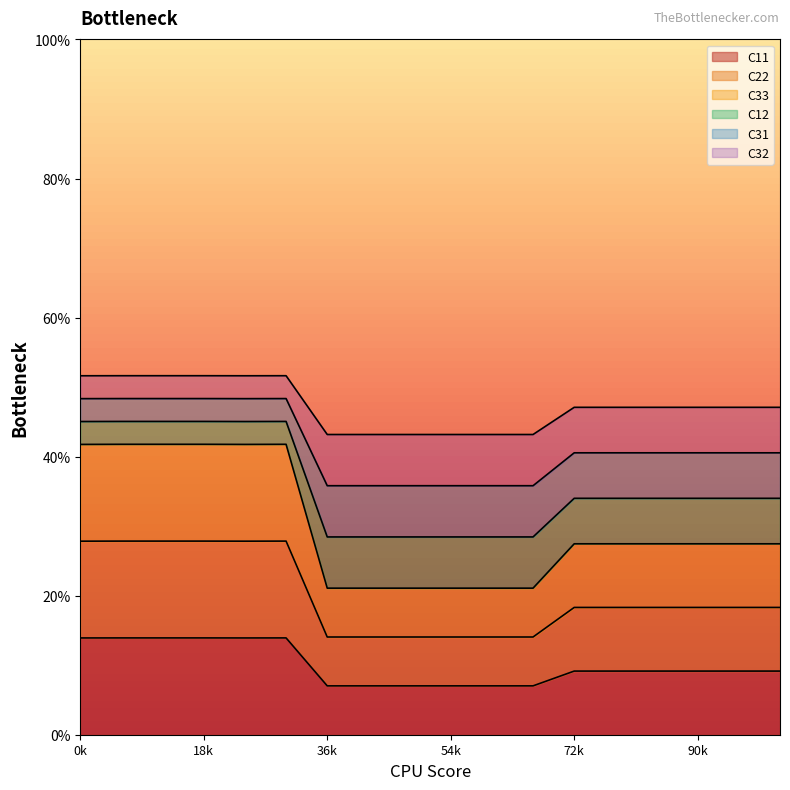

How many interior local peaks does the C11 series have?

3